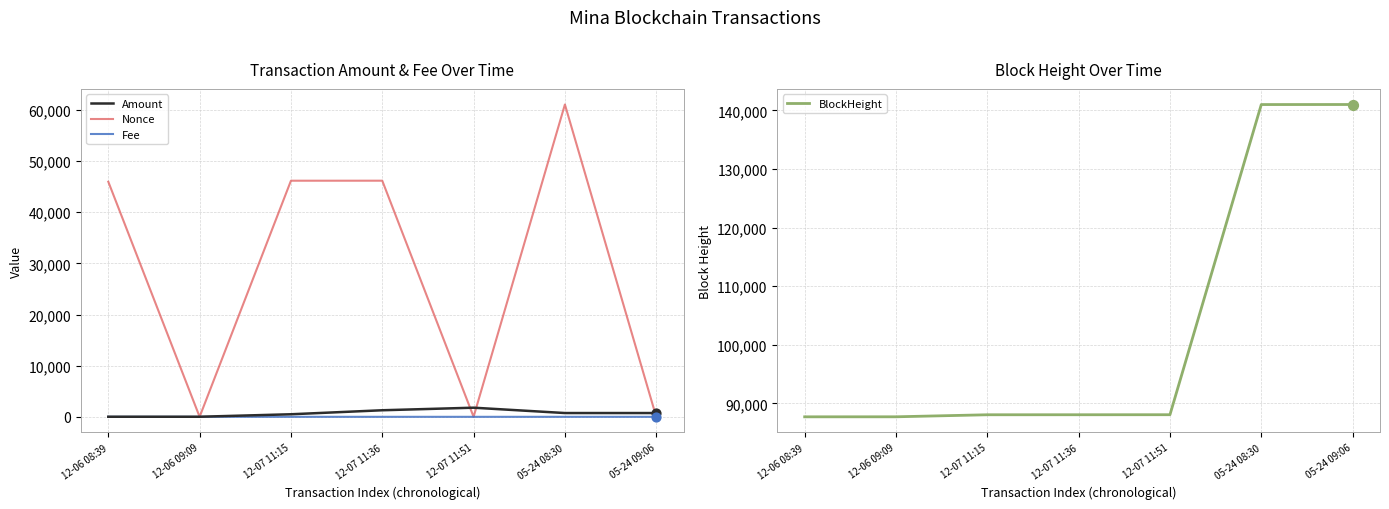

Which series has the widest spread of Y values?

Nonce